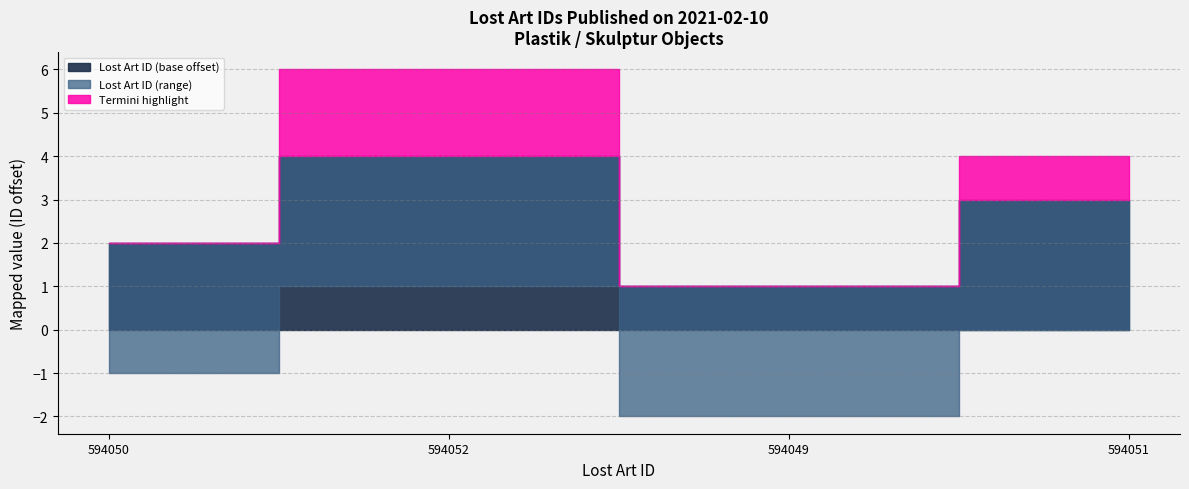

How many interior local peaks (higher than both neighbors) does the data have?

1